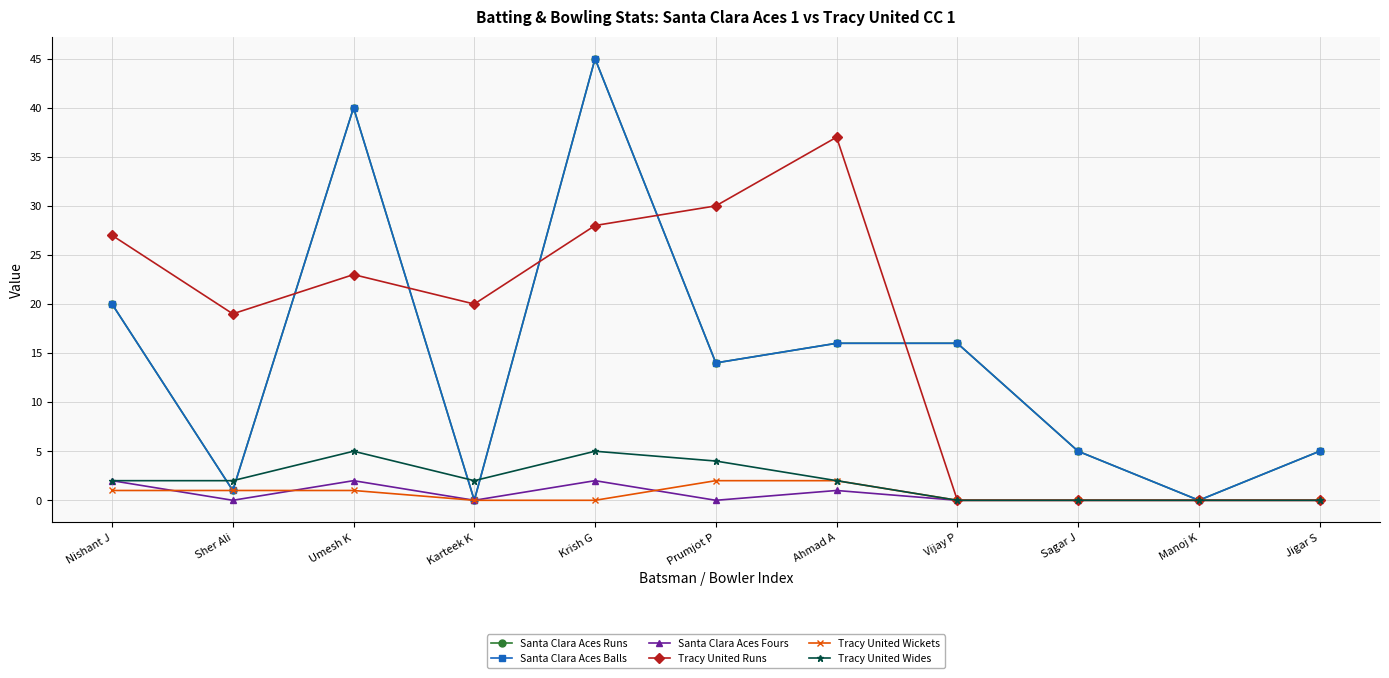

The value of Tracy United Runs at Ahmad A is 37. True or false?

True